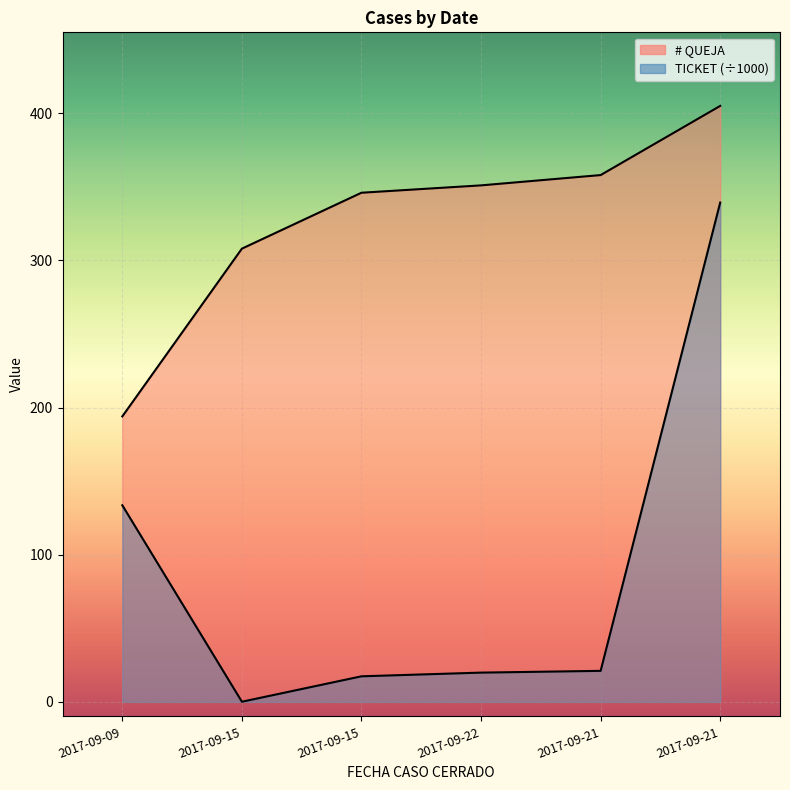

True or false: # QUEJA has more than 1 points higher than both neighbors.

False